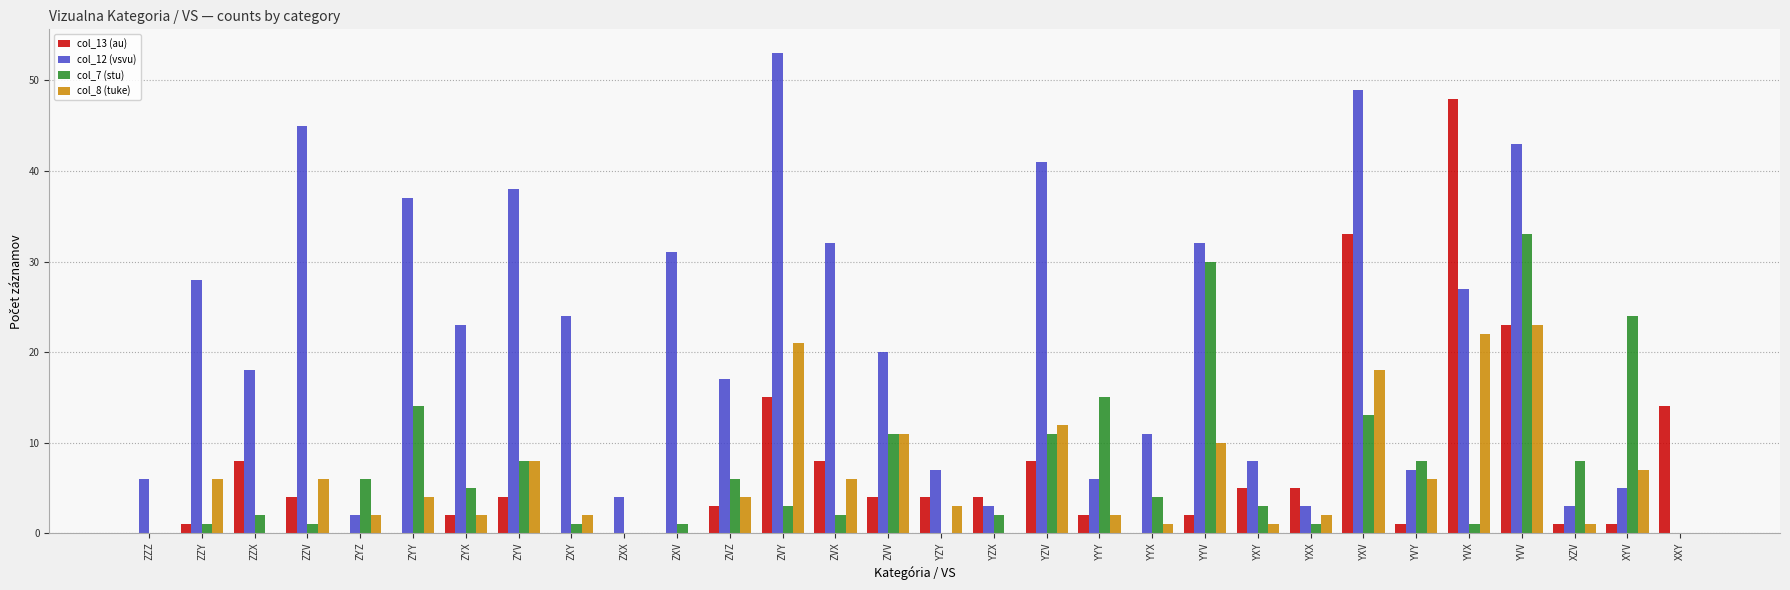

Which label corresponds to the largest value in the chart?

ZVY